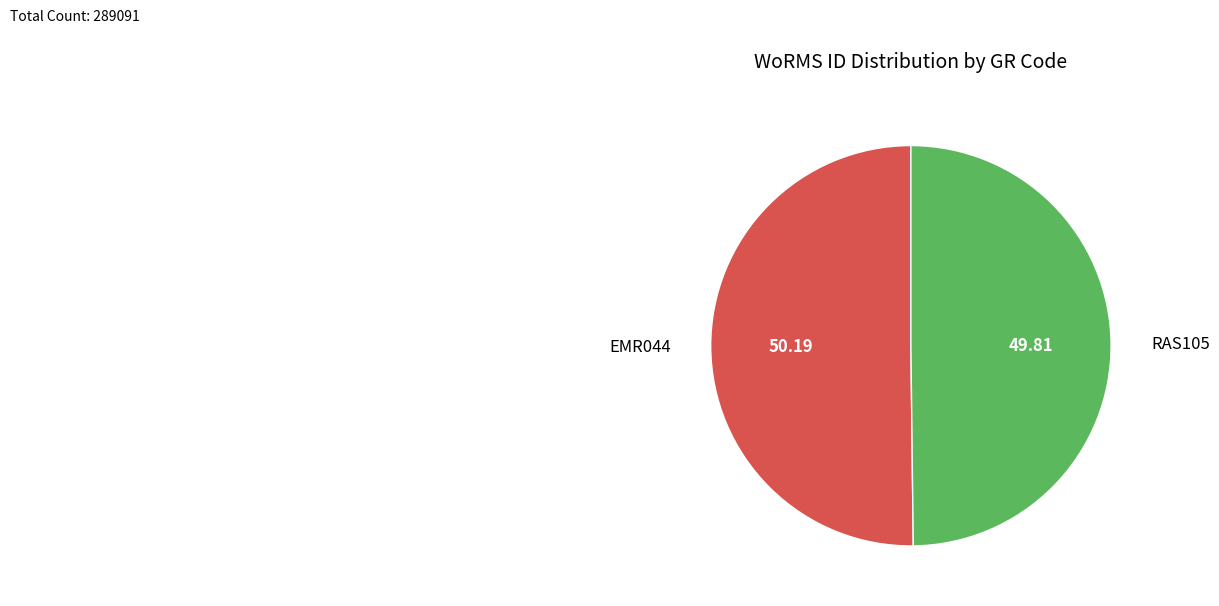

What is the ratio of the value at RAS105 to the value at EMR044?

1.0